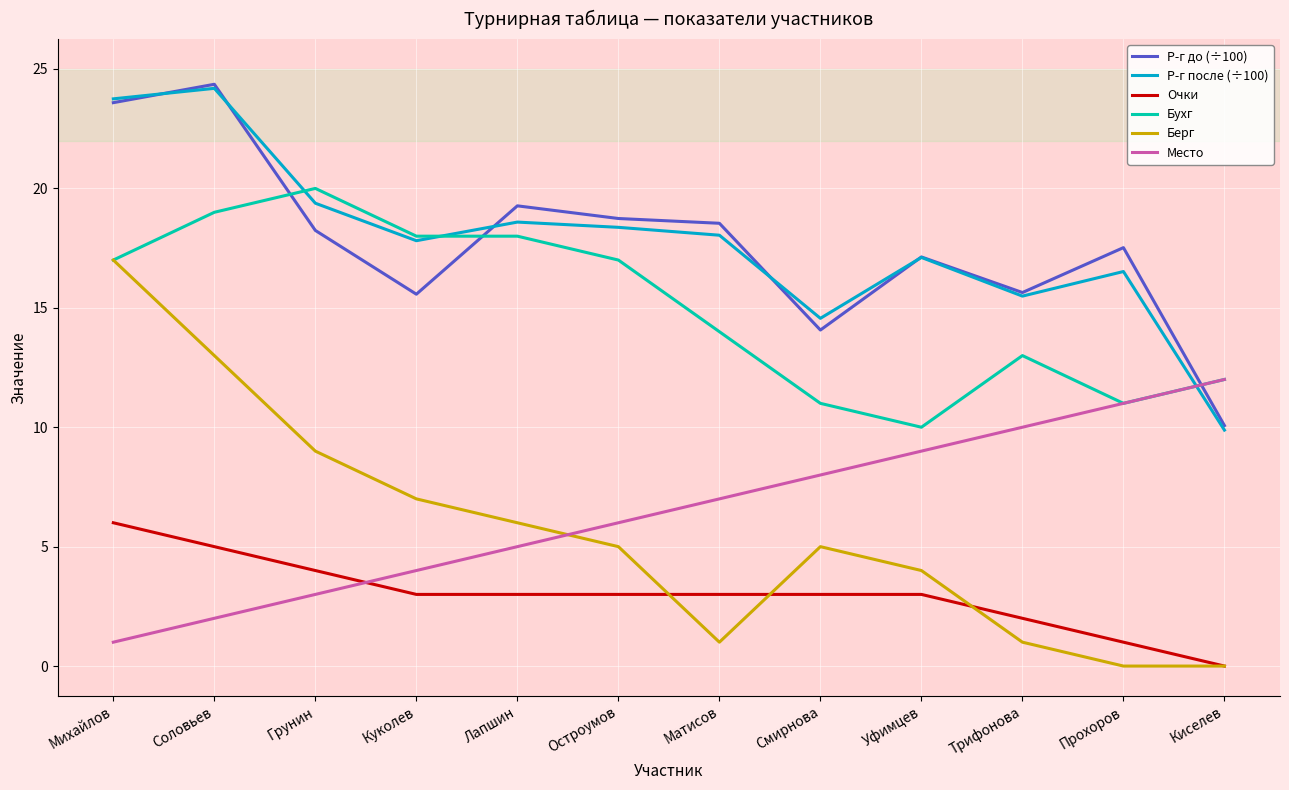

Between which two adjacent categories do Место and Очки first intersect?

Грунин and Куколев